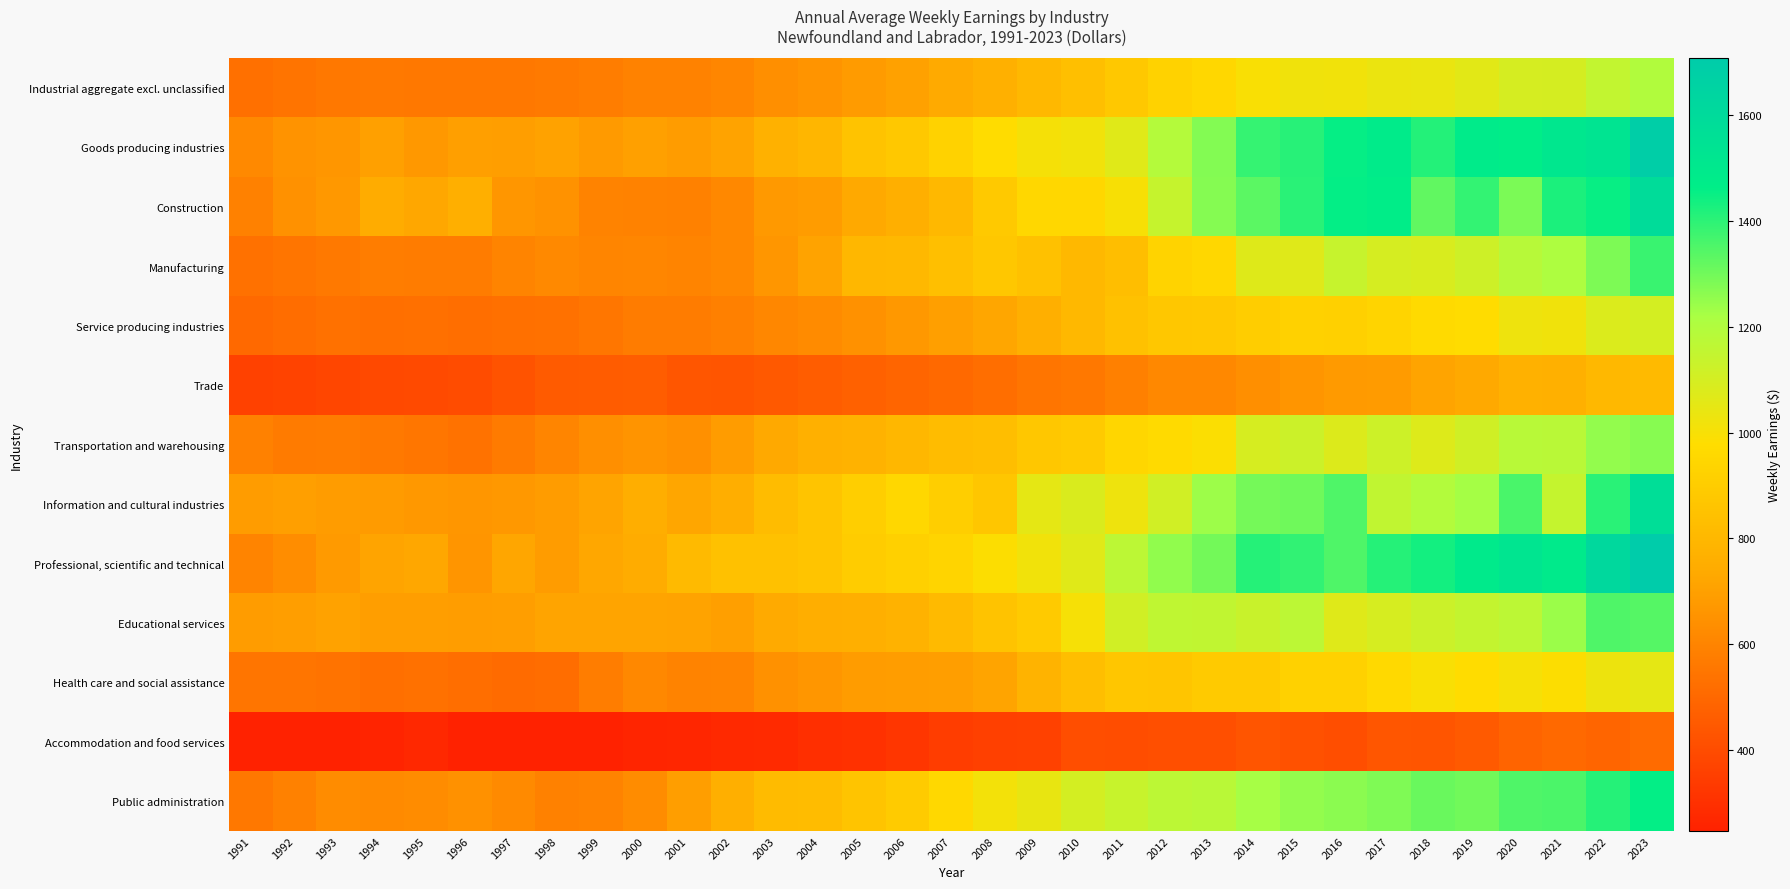

Which has a higher value, 1995 or 2012?

2012